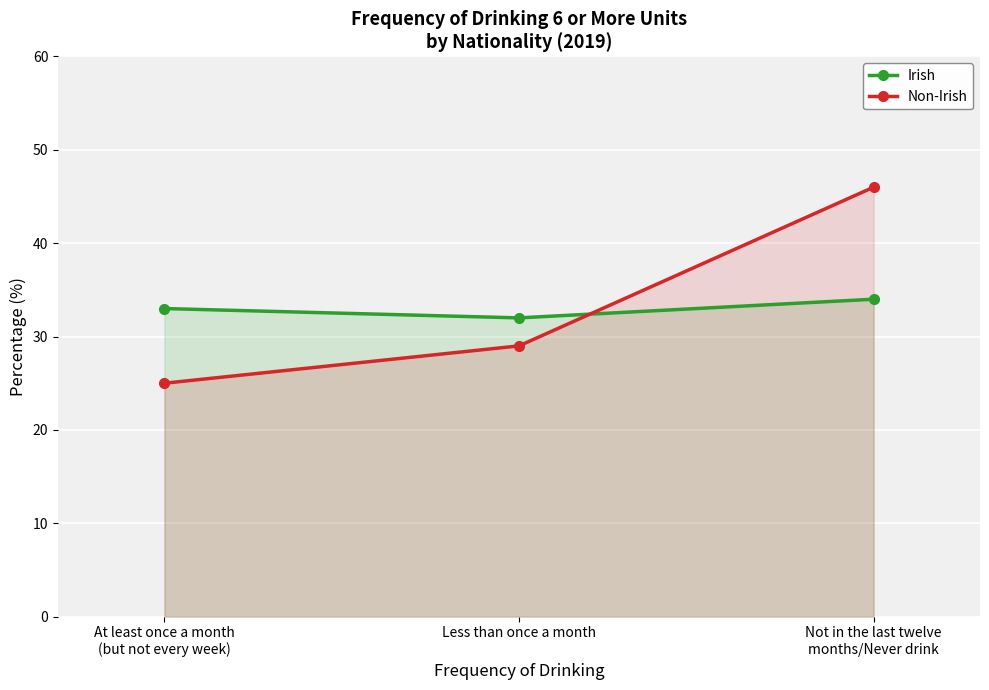

Where is Irish nearest to the value 33?

At least once a month
(but not every week)